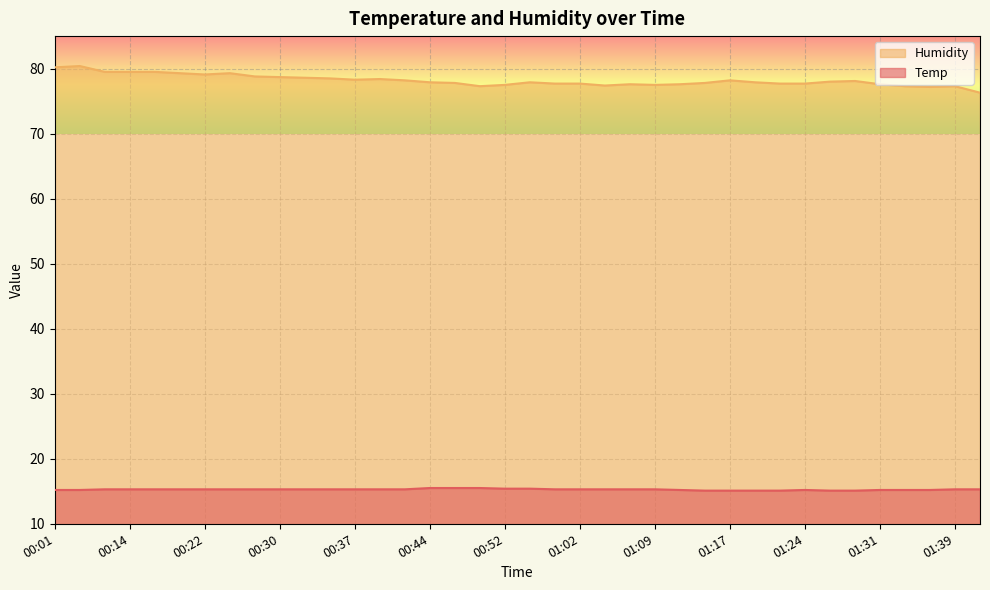

List the labels in order of Temp value, largest first.

00:44, 00:47, 00:49, 00:52, 00:54, 00:12, 00:14, 00:17, 00:19, 00:22, 00:24, 00:27, 00:30, 00:32, 00:34, 00:37, 00:39, 00:42, 00:57, 01:02, 01:04, 01:07, 01:09, 01:39, 01:41, 00:01, 00:03, 01:12, 01:24, 01:31, 01:34, 01:36, 01:14, 01:17, 01:19, 01:22, 01:27, 01:29